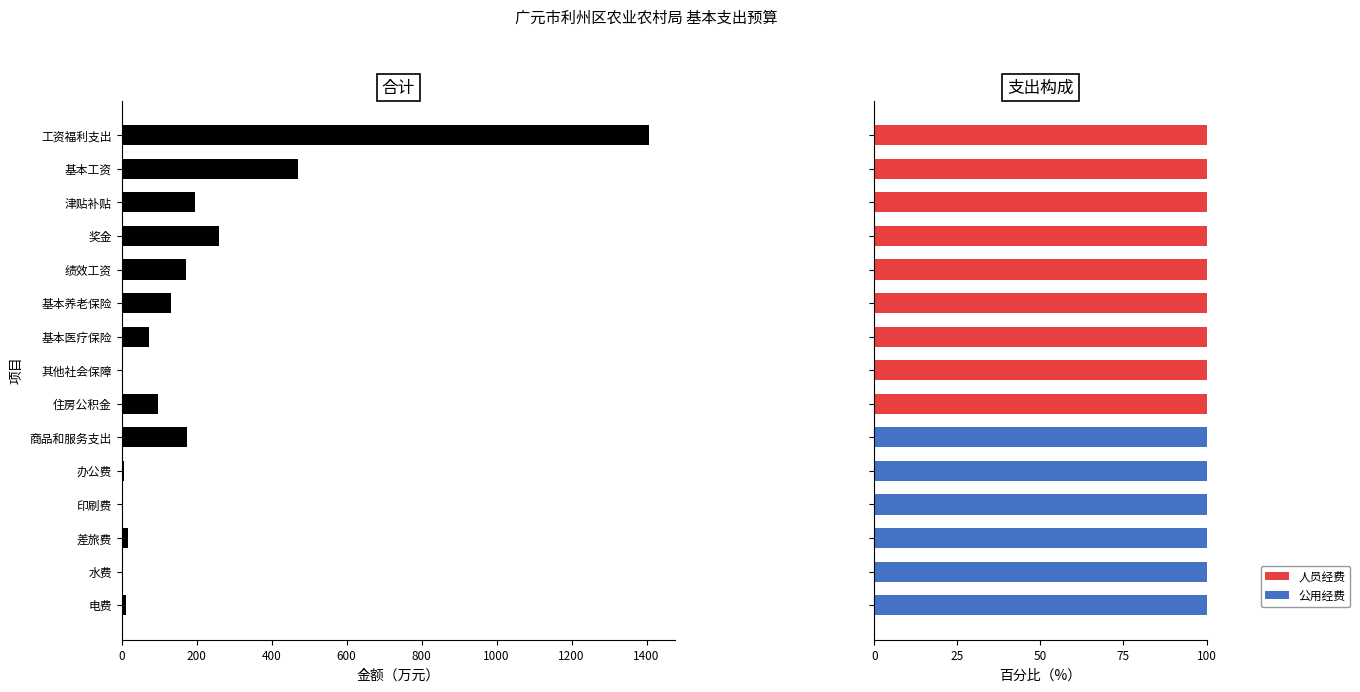

What is the value of the 公用经费 bar at the 12th from the left?

100.0